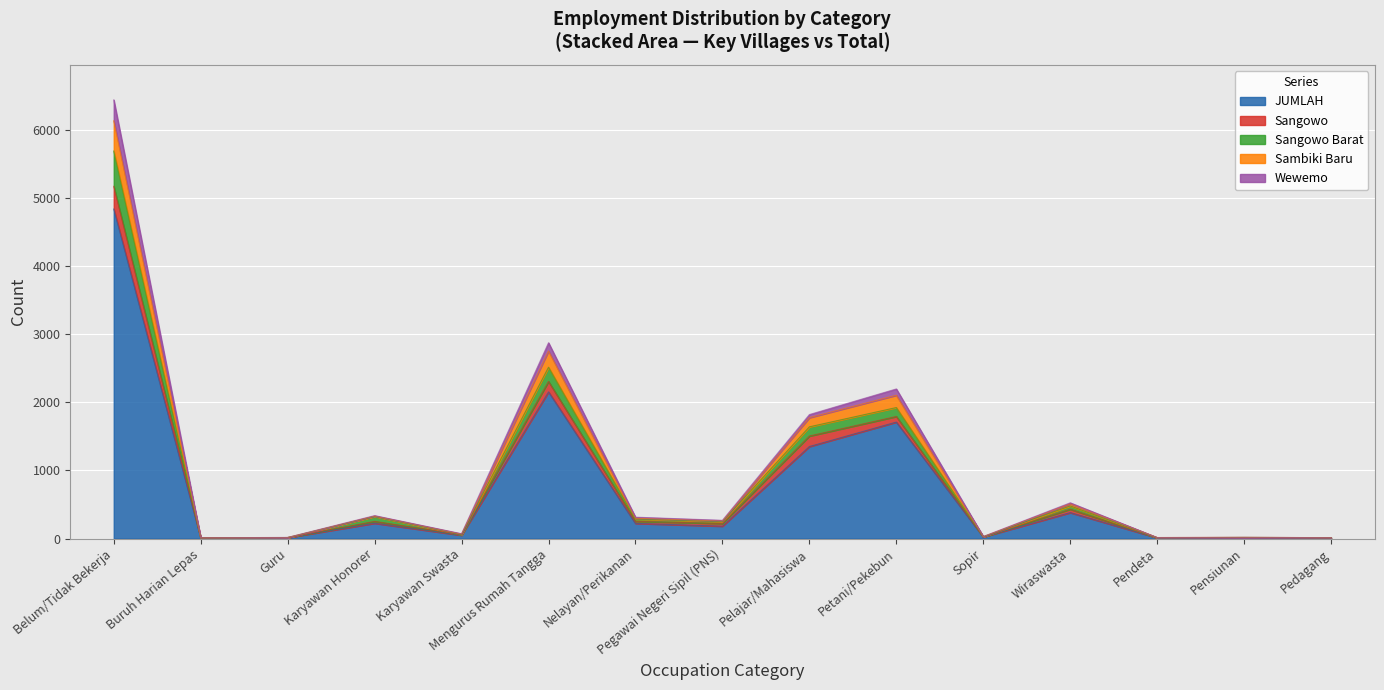

What is the minimum value for JUMLAH?

9